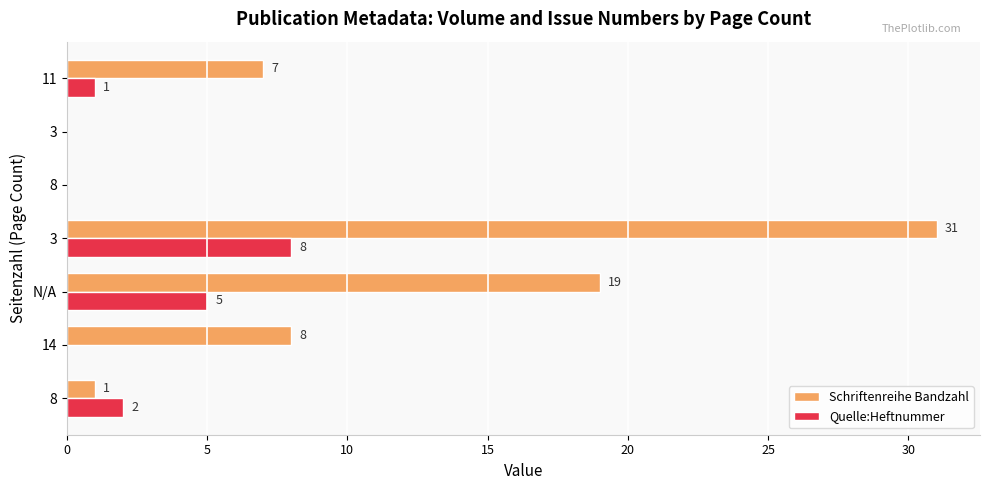

How many positive values does the Quelle:Heftnummer series have?

4